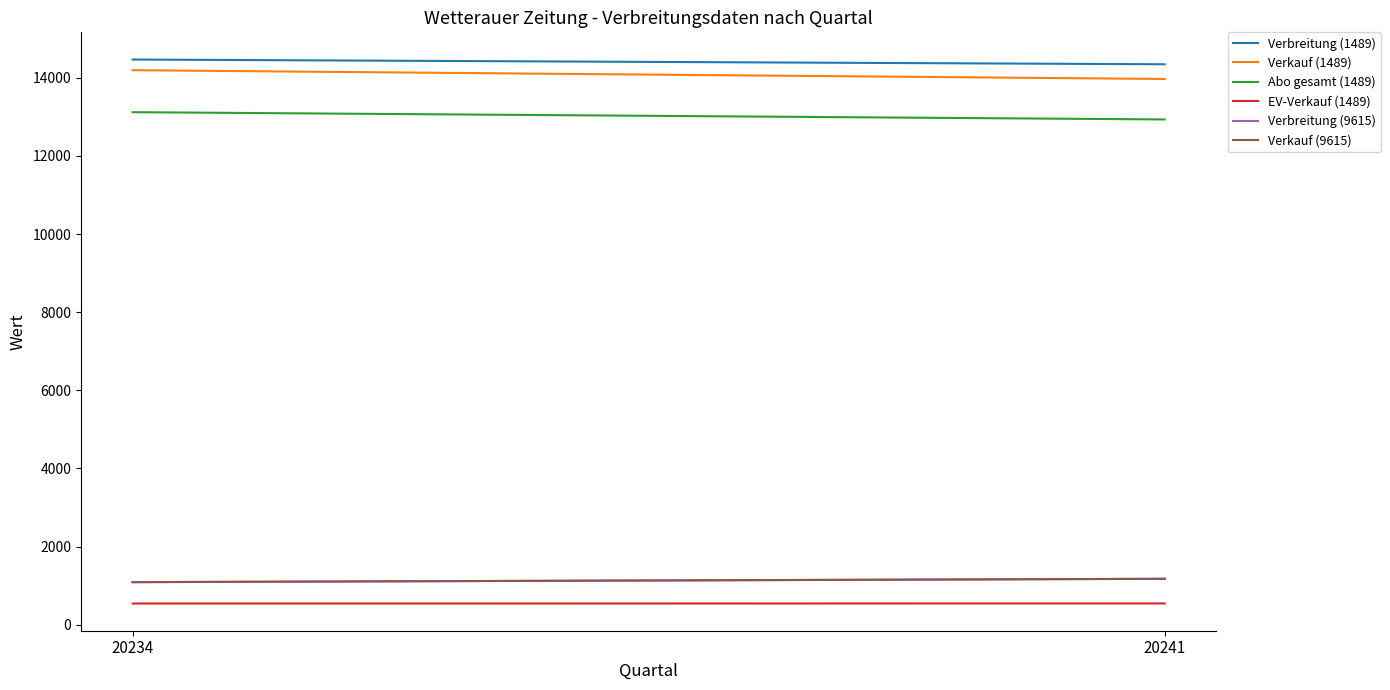

Between 20234 and 20241, which is larger?

20234